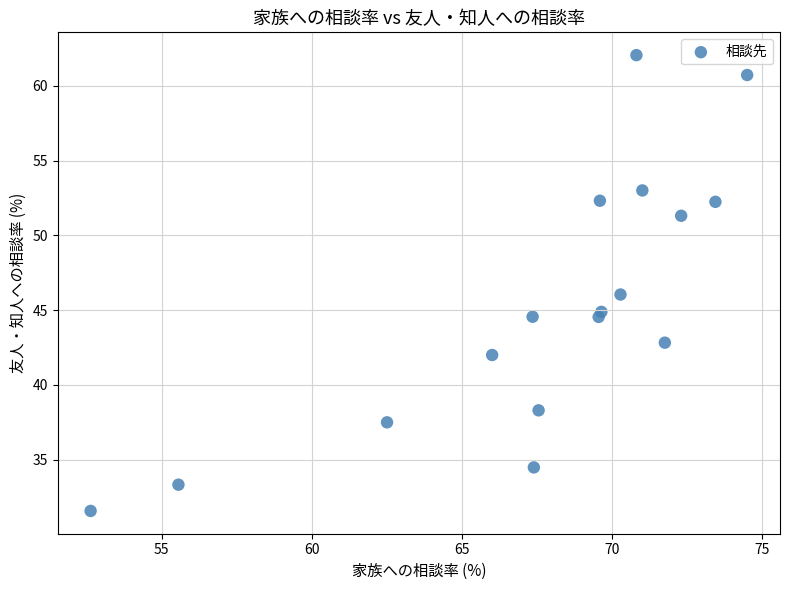

What is the range of X values (max minus min)?

21.9